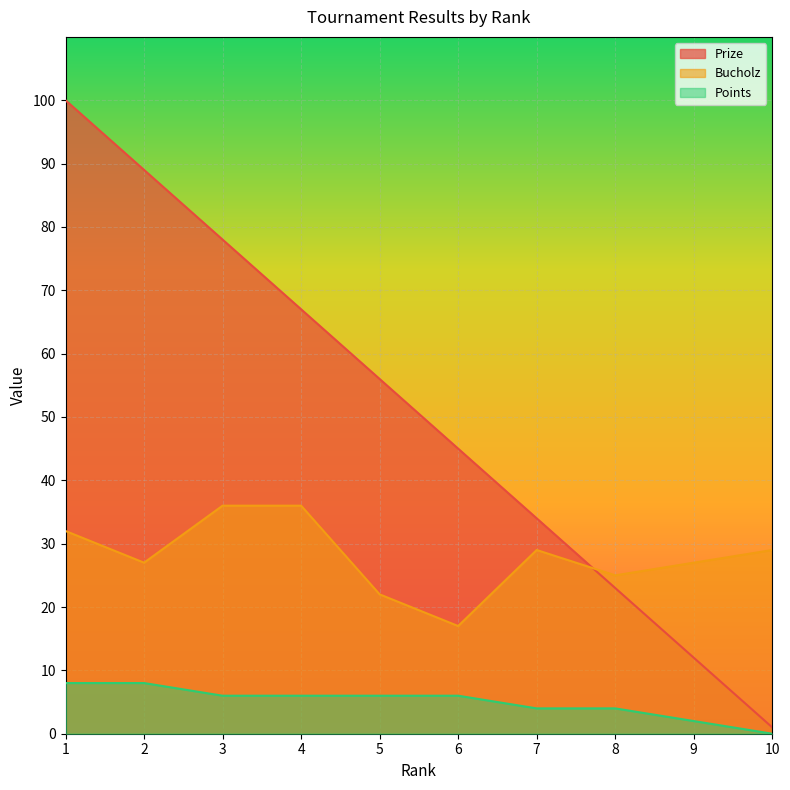

What are all the series names shown in the legend?

Prize, Bucholz, Points